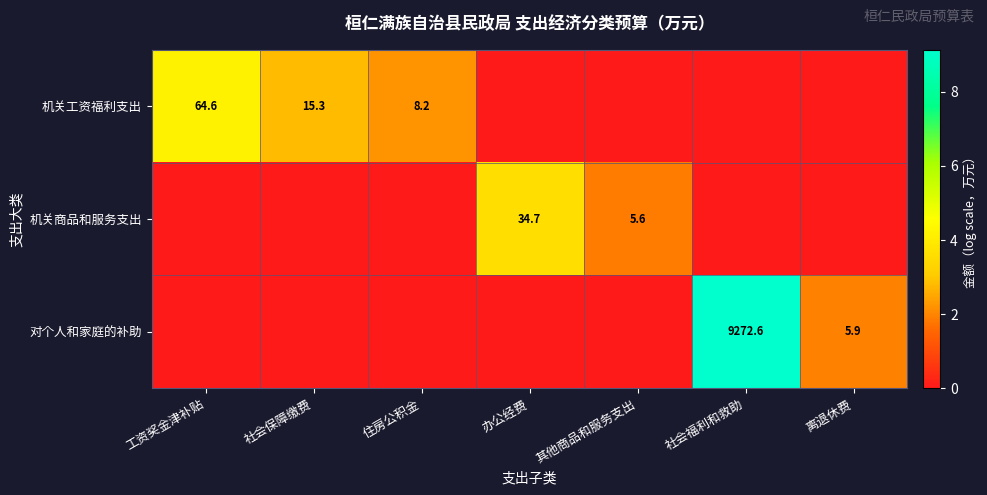

Between 住房公积金 and 工资奖金津补贴, which is larger?

工资奖金津补贴